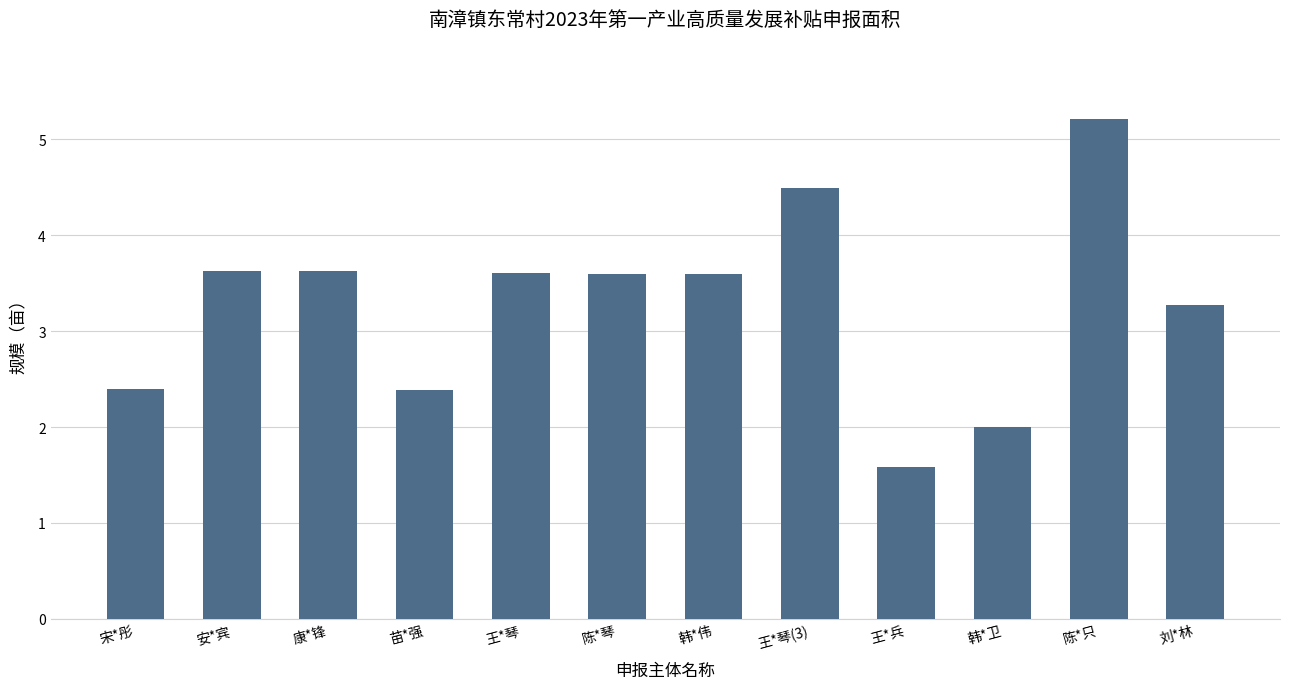

The chart shows a value of 3.6 at 陈*琴. True or false?

True